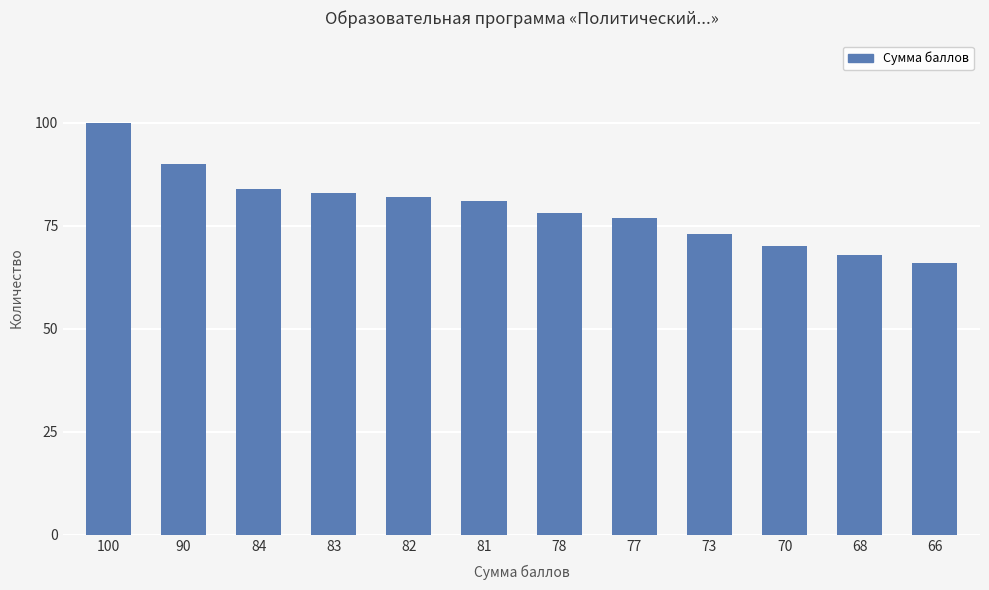

Reading right to left, list all the values displayed in this chart.

66	68	70	73	77	78	81	82	83	84	90	100